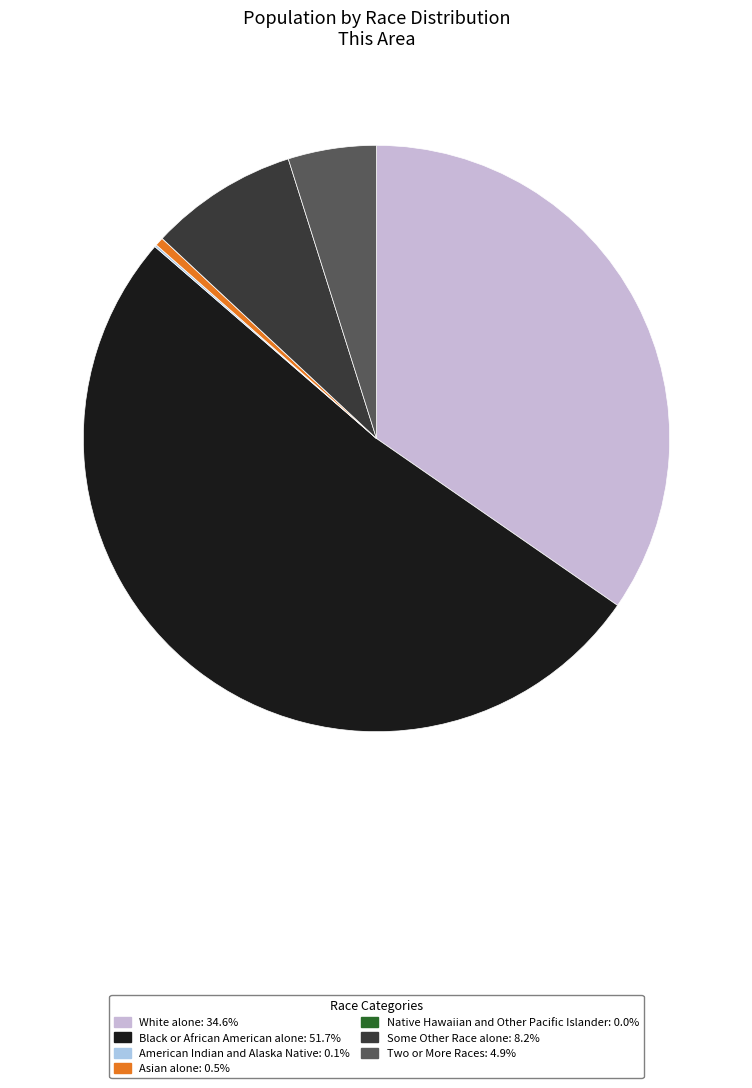

What is the total percentage of Black or African American alone and Two or More Races?

56.6%